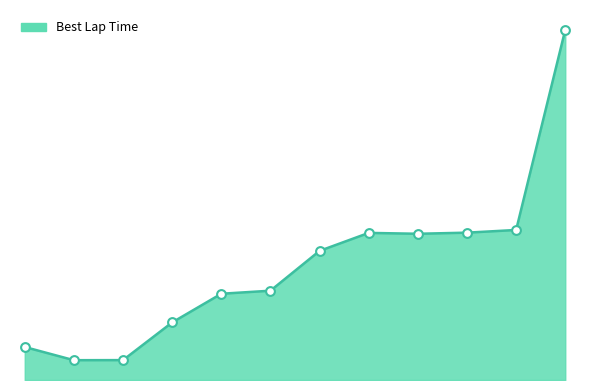

Is this an area chart (filled region under the line)?

Yes